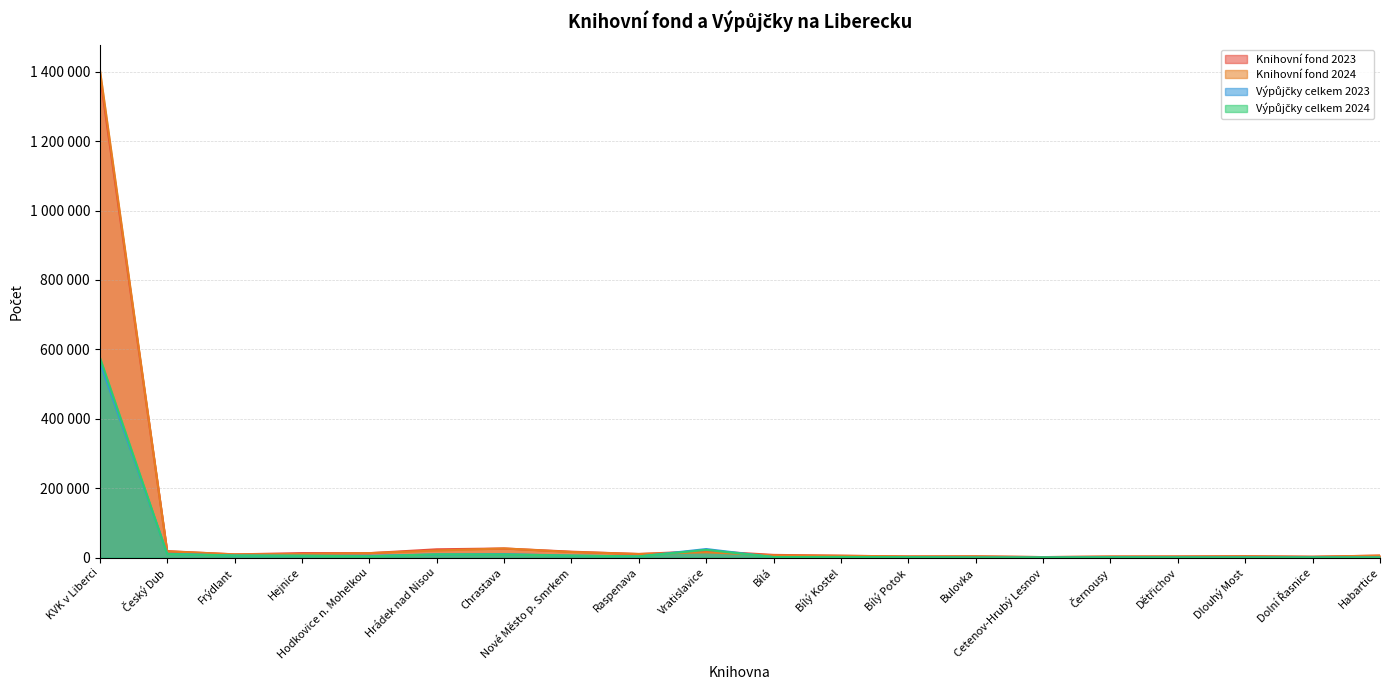

In Výpůjčky celkem 2023, how many points are higher than both neighbors (excluding endpoints)?

5